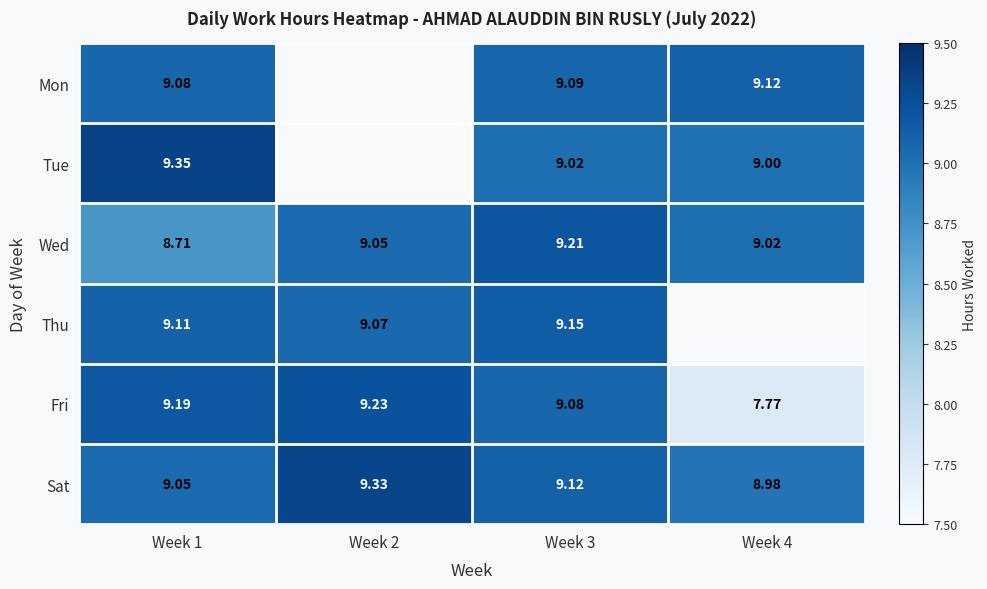

At how many categories does at least one series exceed 8?

4